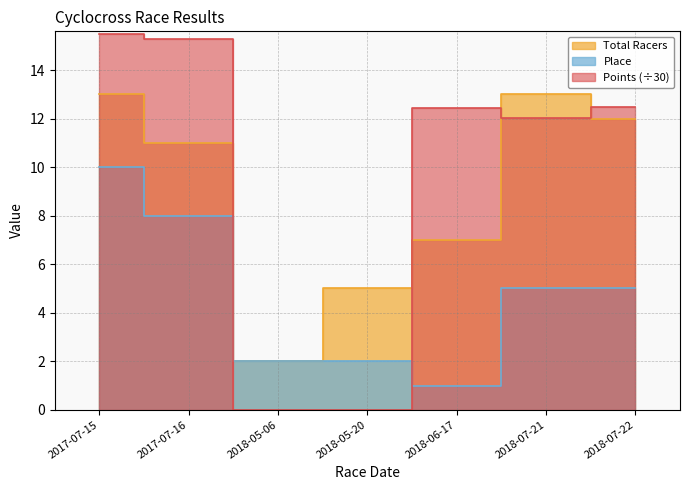

What is the difference between the Total Racers values at 2017-07-15 and 2018-06-17?

6.0